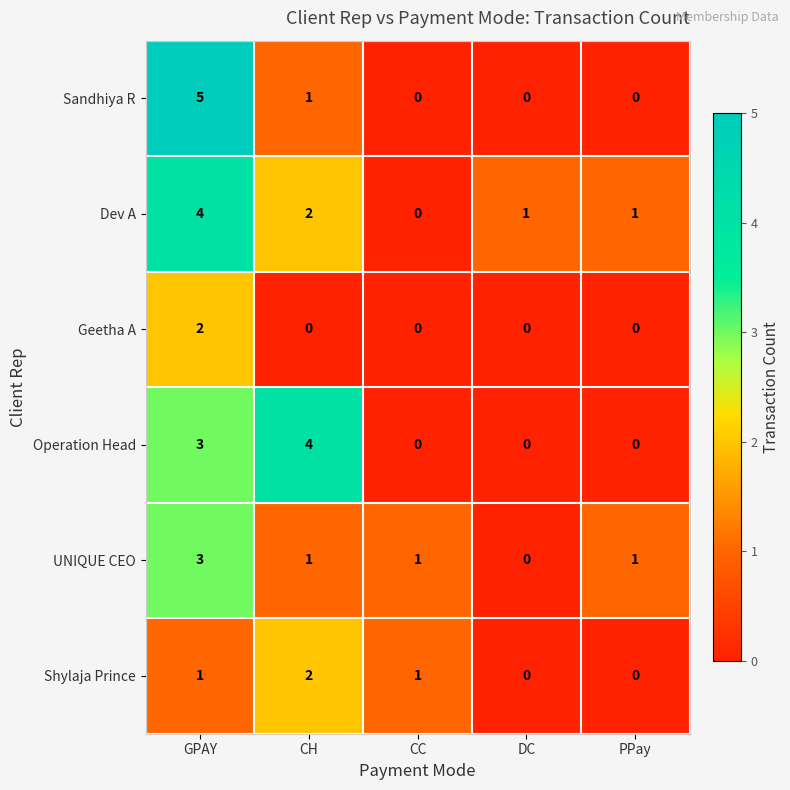

How many distinct data groups are displayed?

6